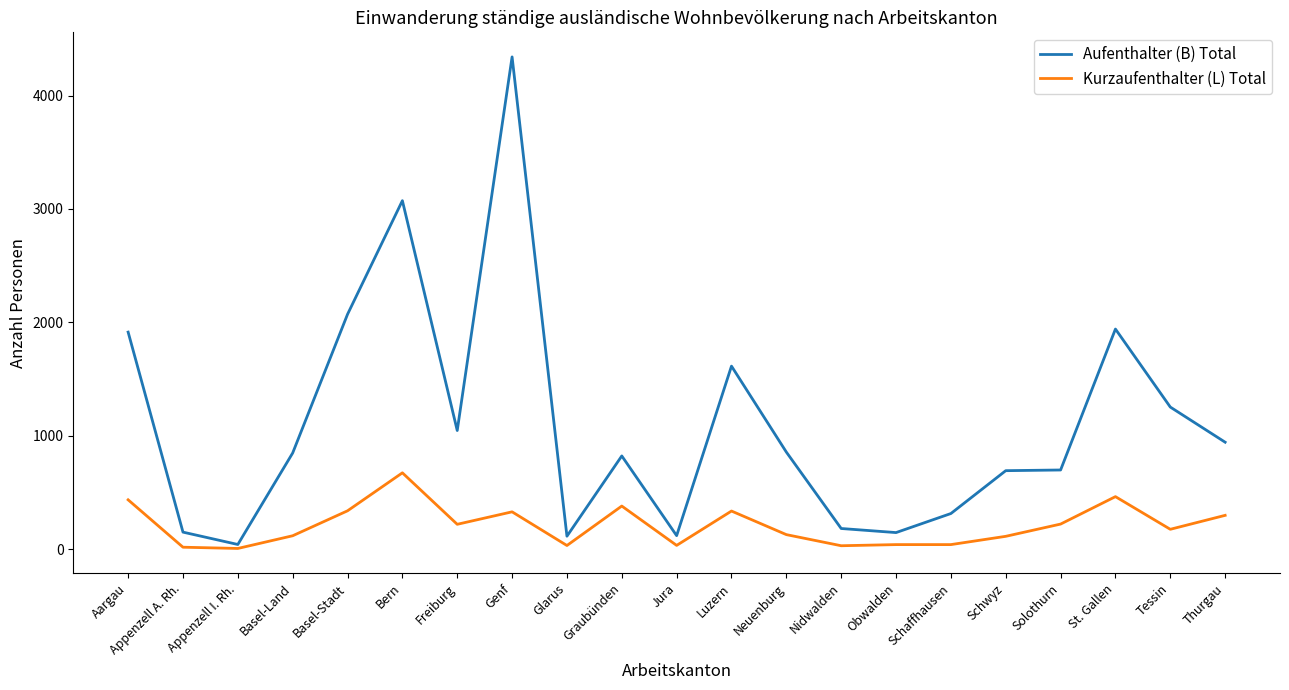

At Freiburg, list the series in order from largest to smallest.

Aufenthalter (B) Total, Kurzaufenthalter (L) Total